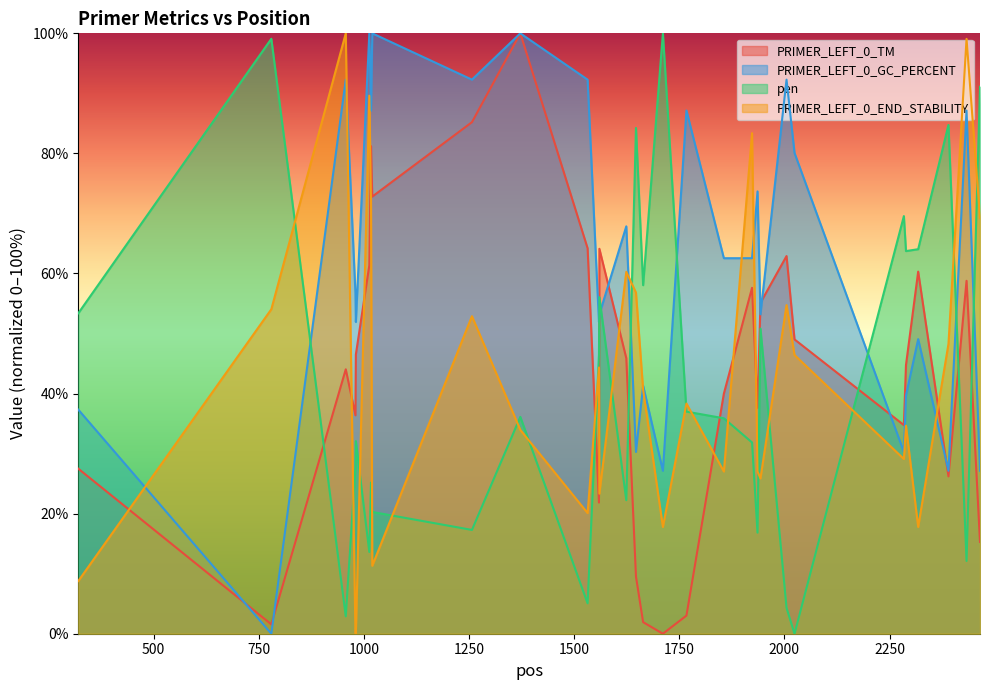

Between 1560 and 2465, which series saw the biggest shift?

PRIMER_LEFT_0_TM